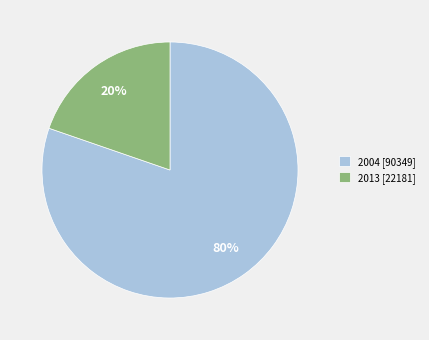

Is it true that 2013 [22181] is 5% of the pie?

False